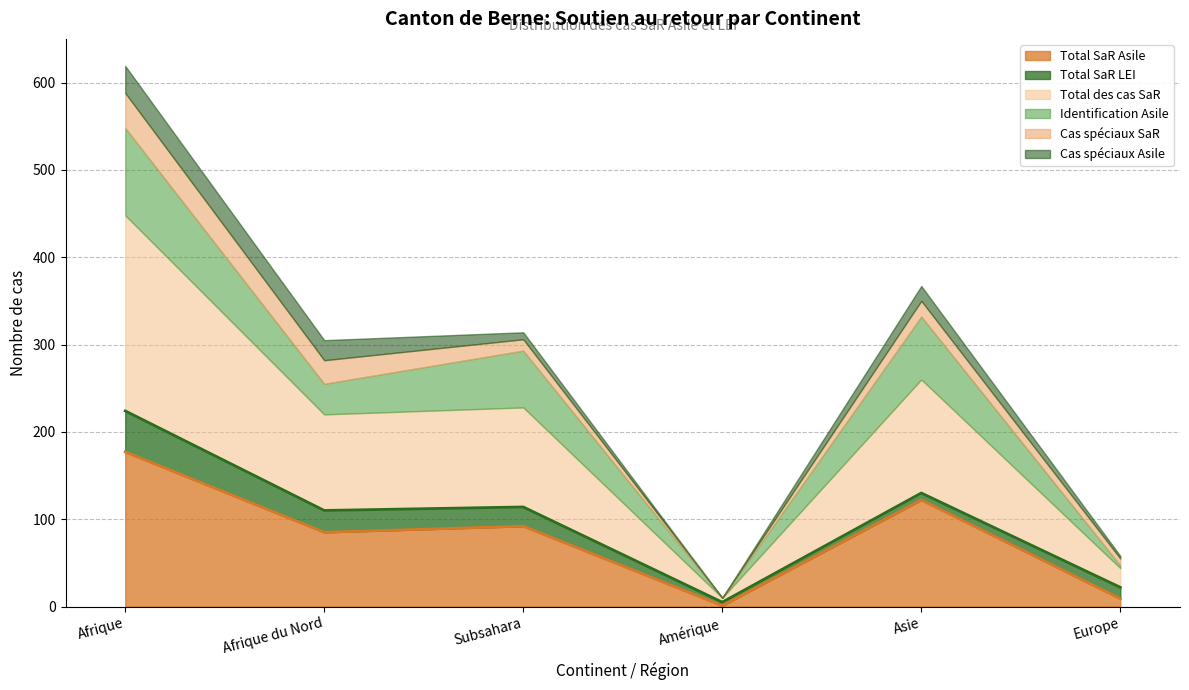

At Asie, list the series in order from largest to smallest.

Total des cas SaR, Total SaR Asile, Identification Asile, Cas spéciaux SaR, Cas spéciaux Asile, Total SaR LEI